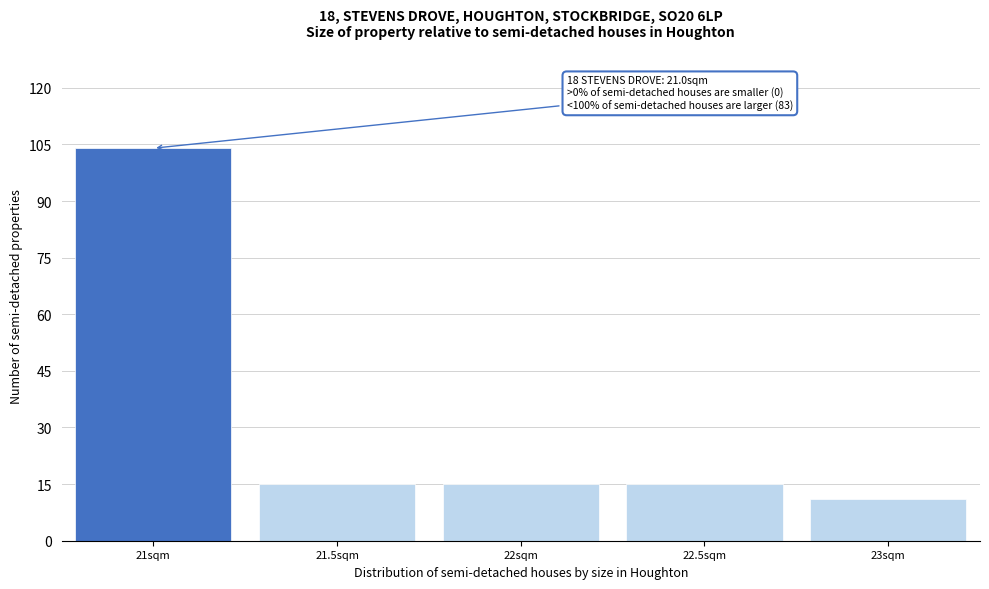

Reading left to right, what are all the values shown in this chart?

21sqm=104	21.5sqm=15	22sqm=15	22.5sqm=15	23sqm=11